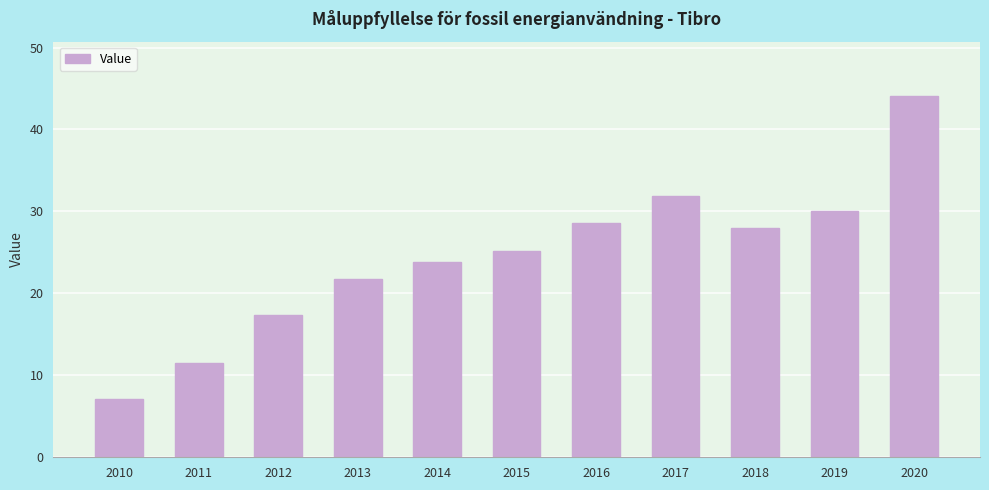

Where does the data first go above 25?

2015